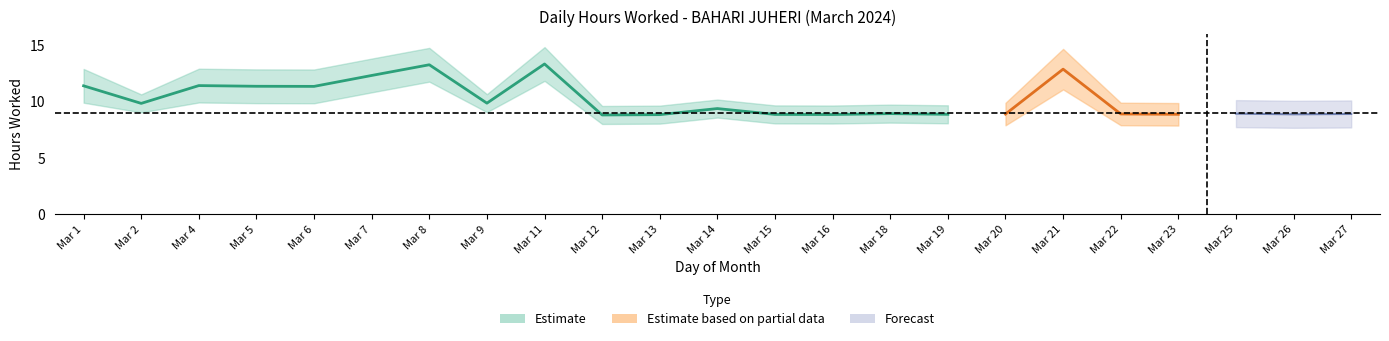

Reading left to right, extract all data points from this chart.

Low: 11.4	9.8	11.4	11.3	11.3	12.3	13.3	9.8	13.3	8.8	8.8	9.4	8.8	8.8	8.9	8.9	8.9	12.9	8.9	8.9	8.9	8.9	8.9
Break_Total: 0.0	0.0	0.0	0.0	0.0	0.0	0.0	0.0	0.0	0.0	0.0	0.0	0.0	0.0	0.0	0.0	0.0	0.0	0.0	0.0	0.0	0.0	0.0